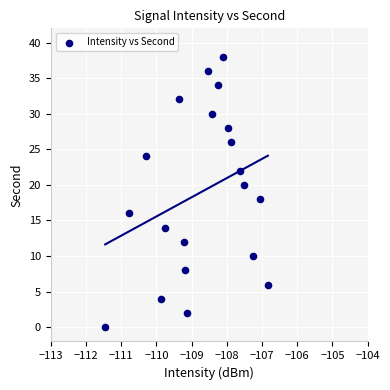

What is the range of Y values (max minus min)?

38